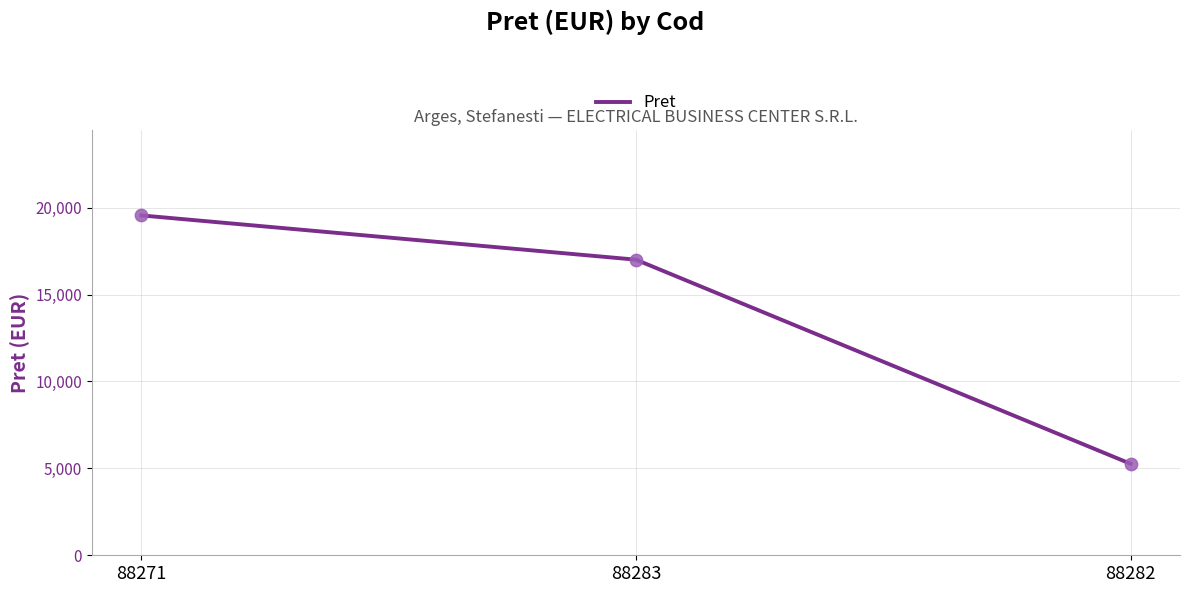

Which has a higher value, 88271 or 88283?

88271